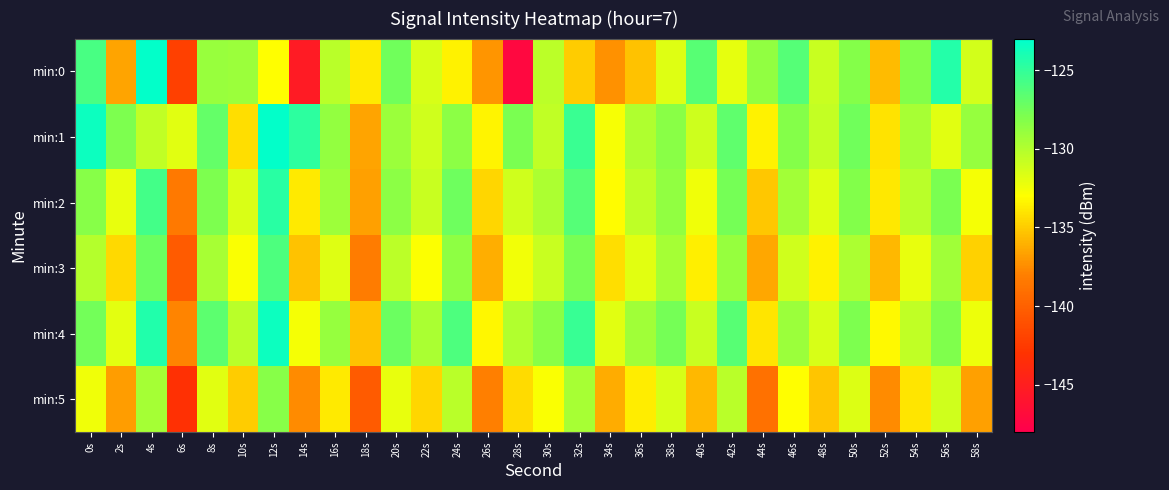

At 12s, list the series in order from largest to smallest.

min:1, min:4, min:2, min:3, min:5, min:0